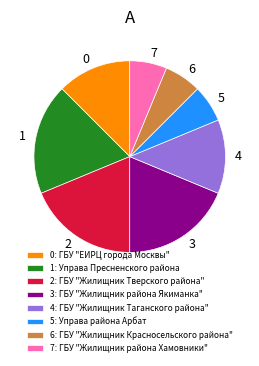

How many slices are in this pie chart?

8